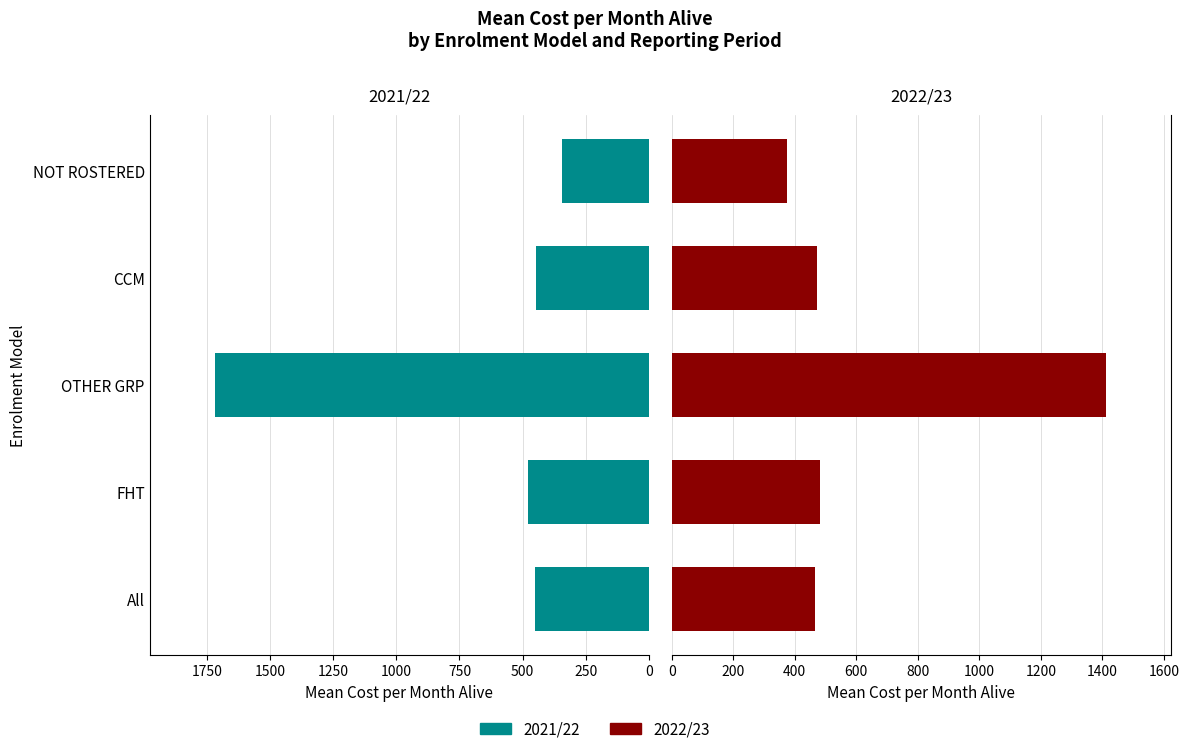

How many distinct data groups are displayed?

2